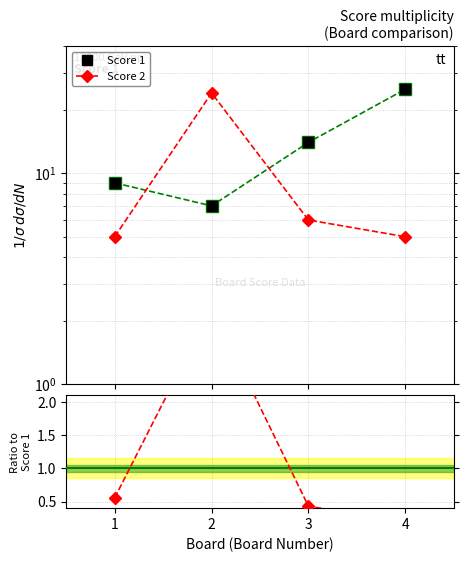

Is it true that Score 2 equals 24.0 at 2?

True